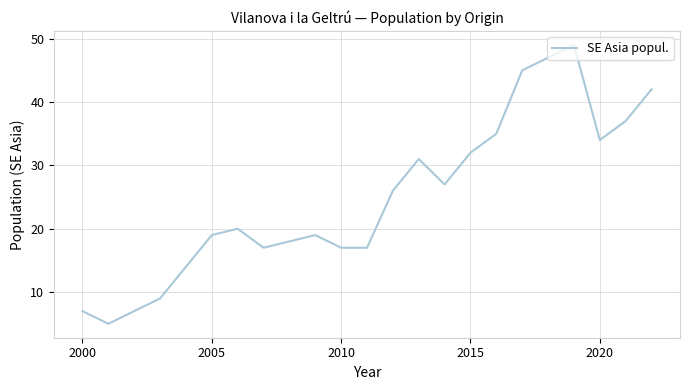

What is the smallest value displayed?

5